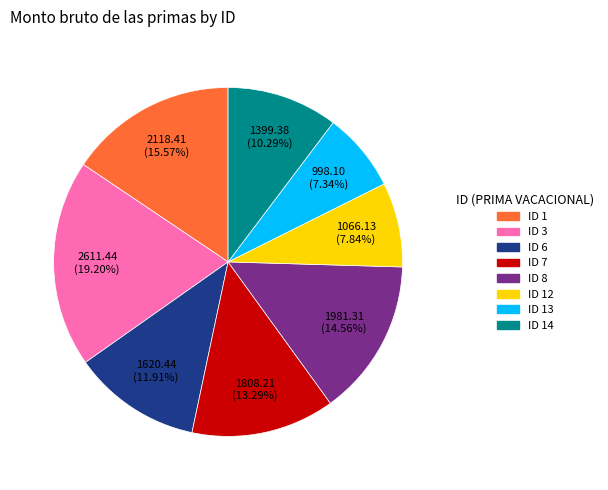

Is there a majority slice in this chart?

No